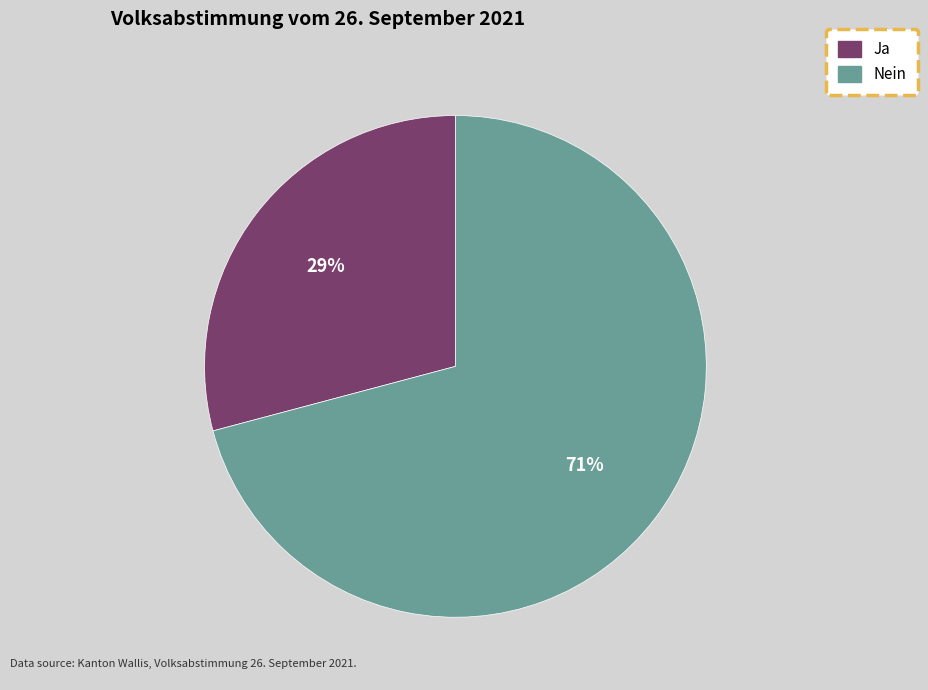

Rank the categories by value from lowest to highest.

Ja, Nein